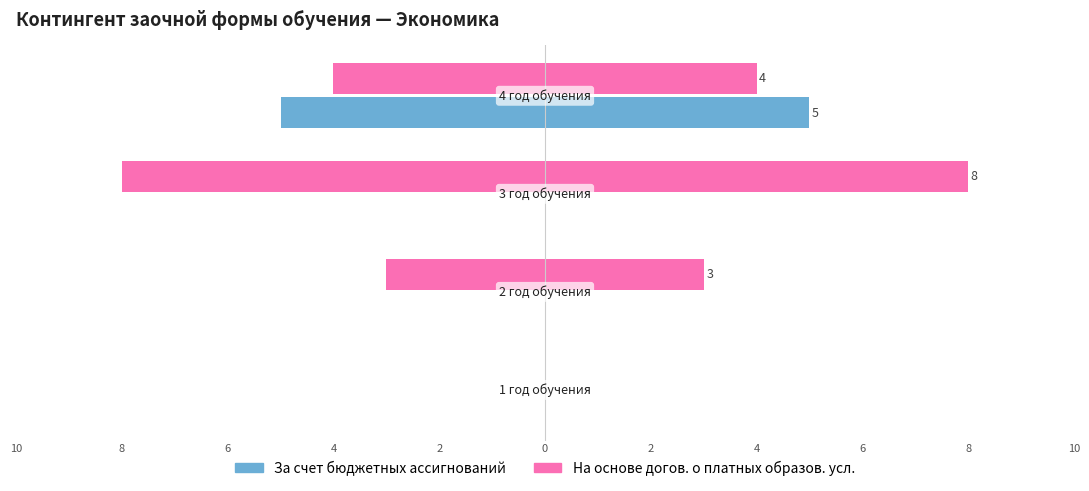

What is the total value across all series at −7.5?

-3